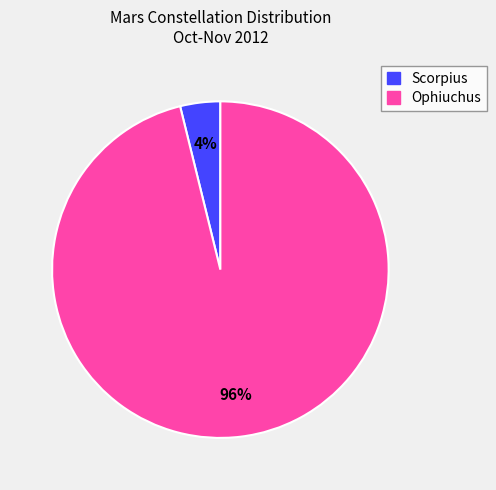

Is the sum of Scorpius and Ophiuchus greater than half?

Yes